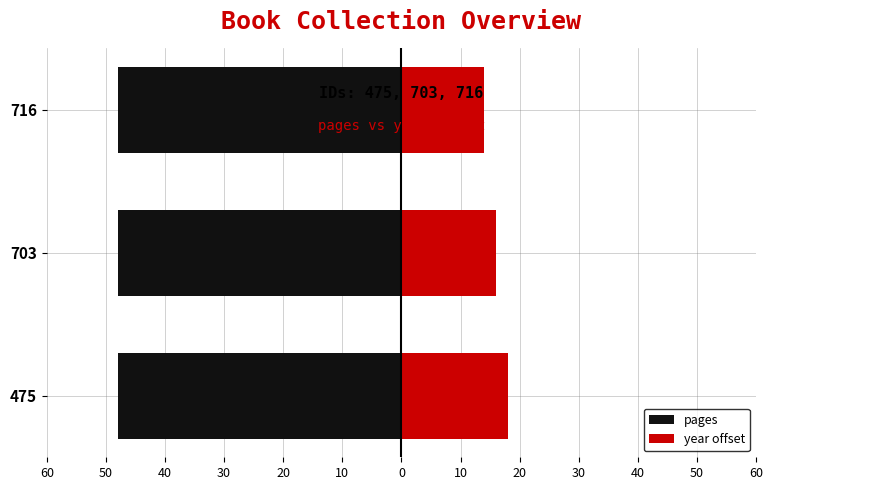

Which series has the widest spread of values?

year offset